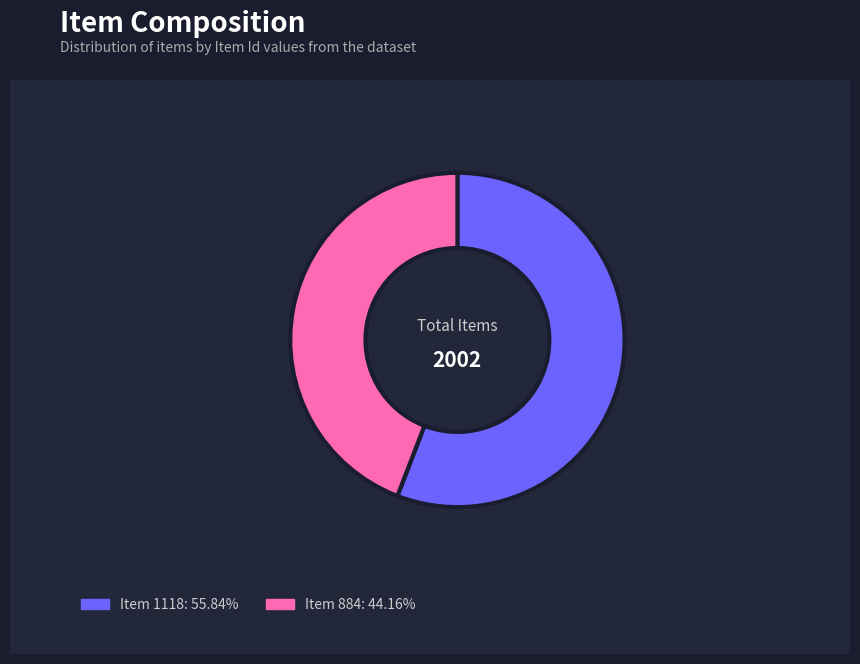

How many slices are in this pie chart?

2